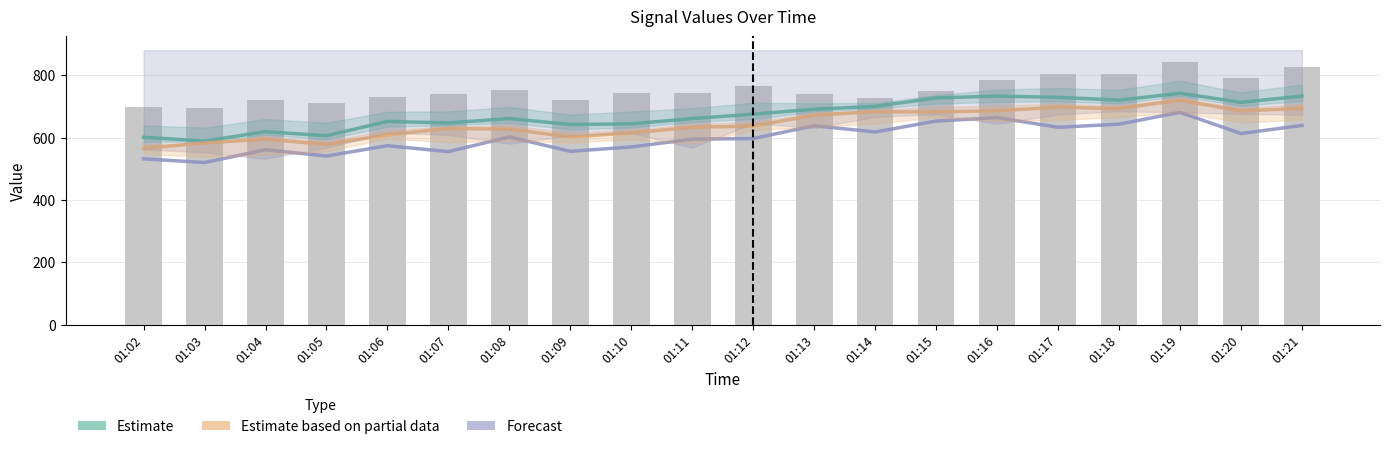

What is the value of the Estimate bar at the 5th from the left?

652